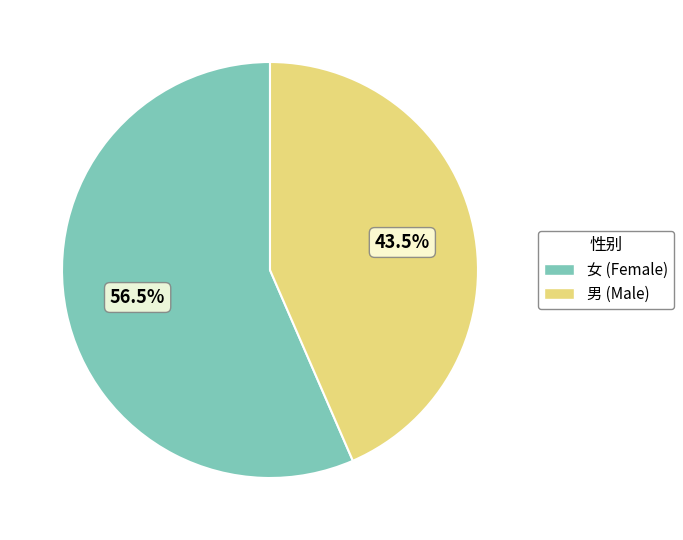

Count the number of slices in the pie.

2